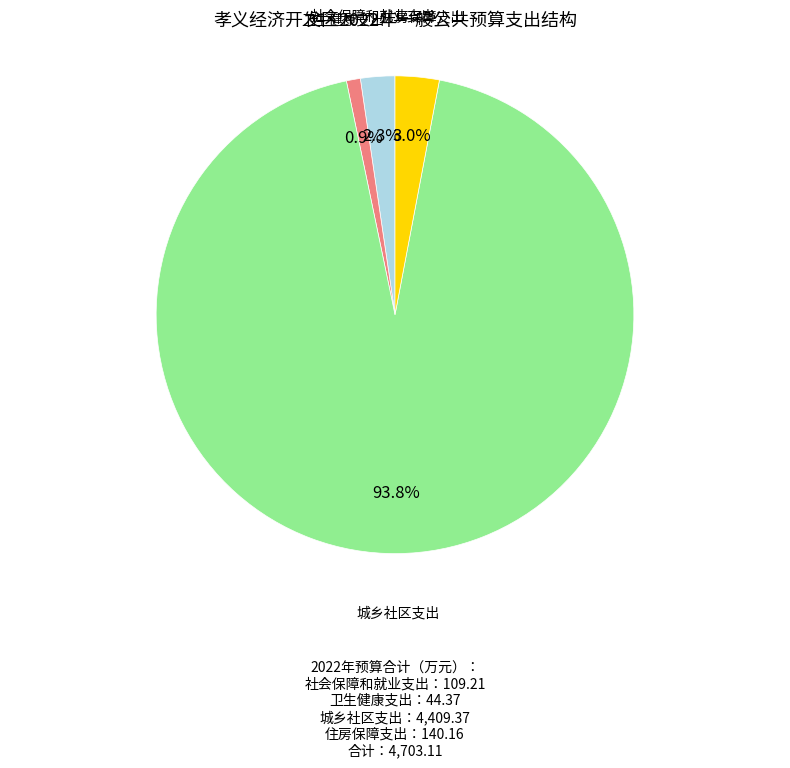

To the nearest percent, what is the combined percentage of 社会保障和就业支出 and 住房保障支出?

5%